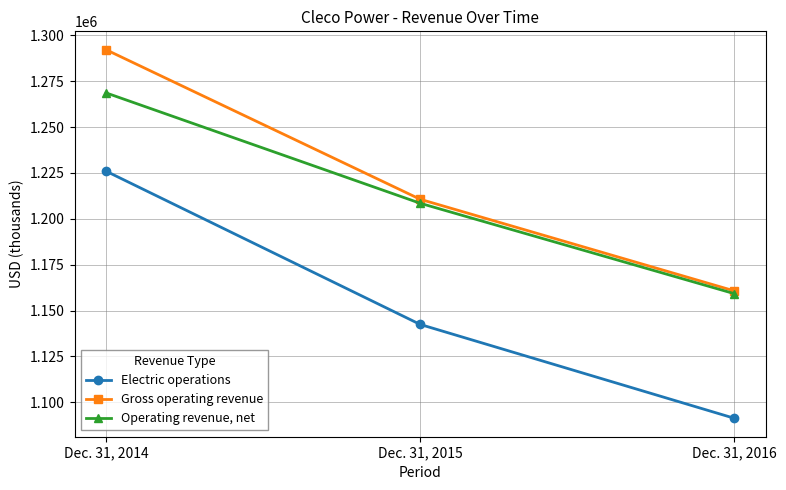

Which series has the largest range (max minus min)?

Electric operations